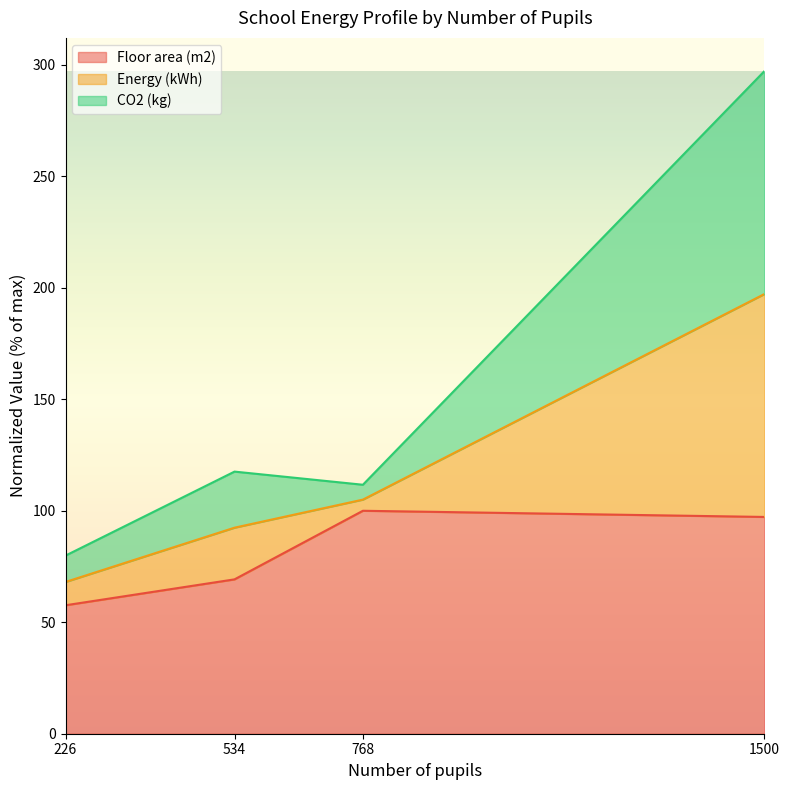

At which category is the sum across all series the highest?

1500